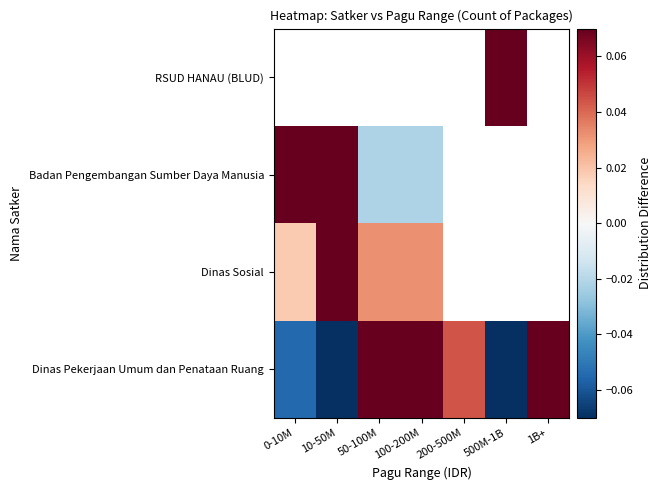

Which category has the lowest value in the RSUD HANAU (BLUD) series?

10-50M